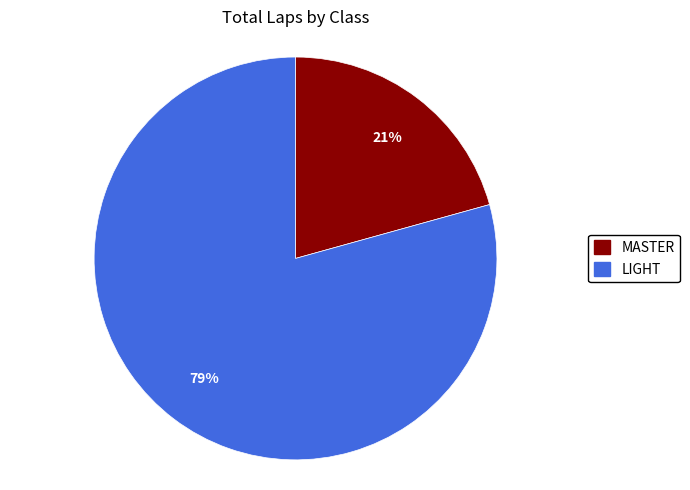

To the nearest percent, what is the average slice percentage?

50%